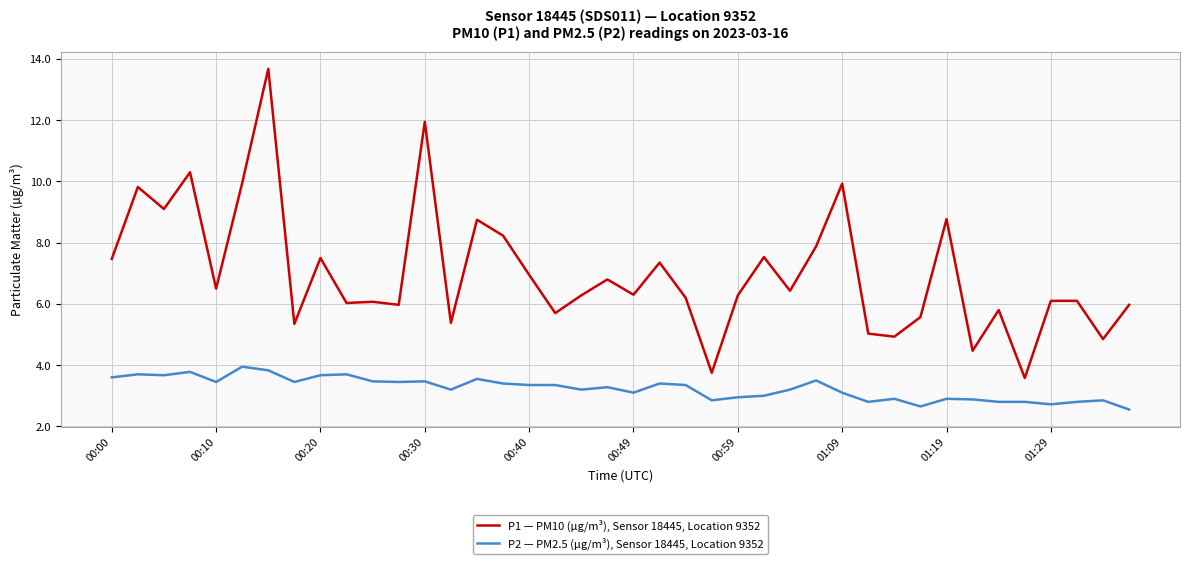

Which series has the widest spread of values?

P1 — PM10 (µg/m³), Sensor 18445, Location 9352